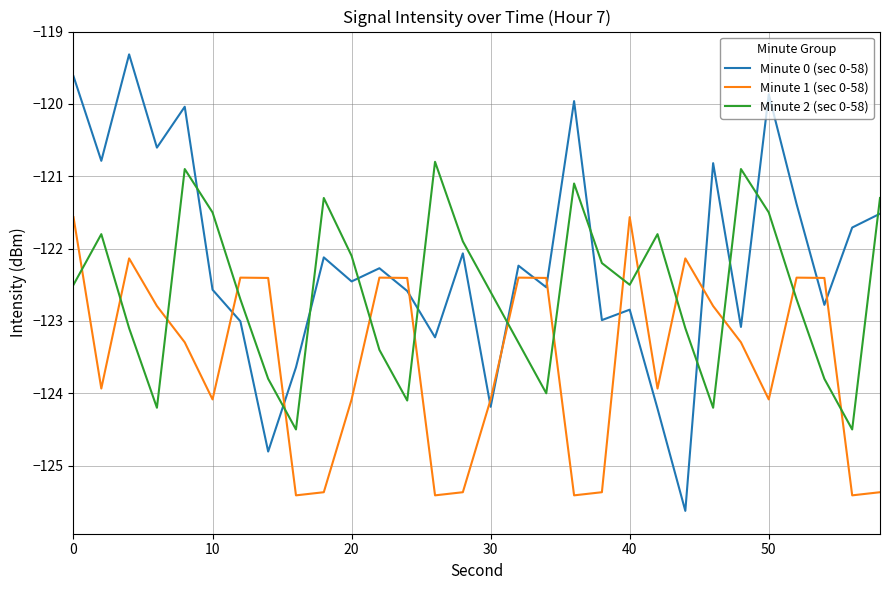

What is the lowest value of the Minute 1 (sec 0-58) series?

-125.4